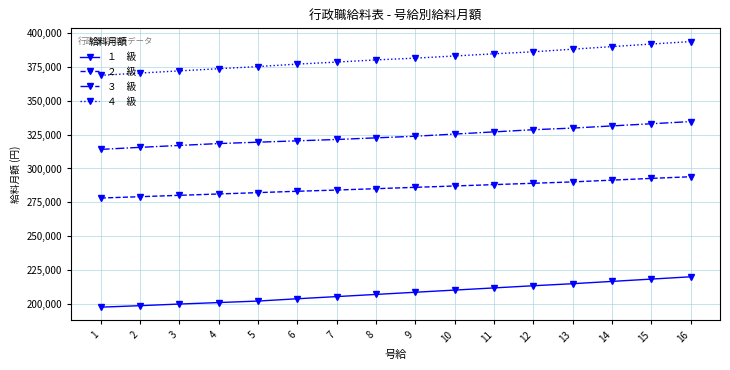

What is the total value across all series at 14?

1229400